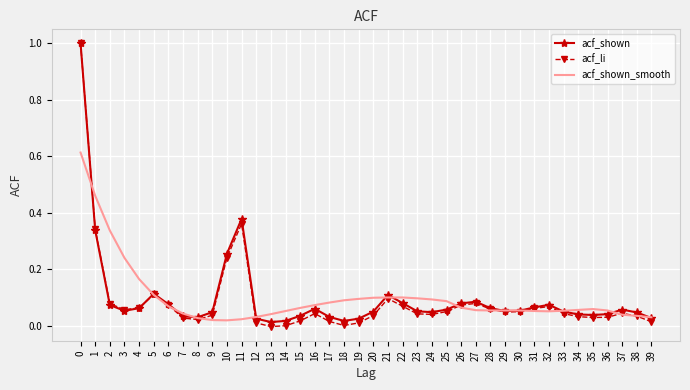

What is the highest value of the acf_li series?

1.0